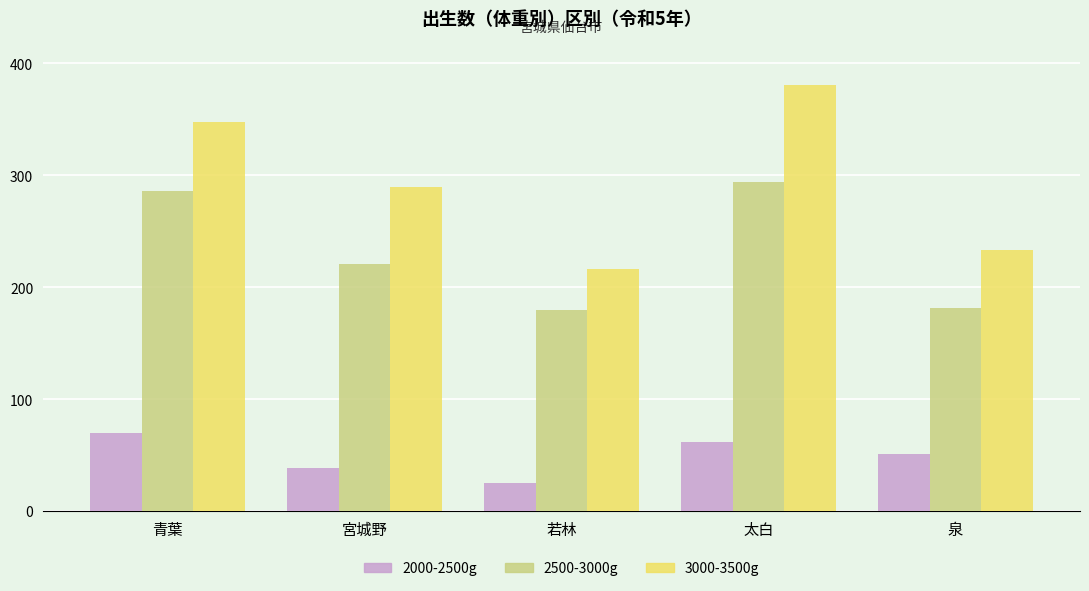

Which series has the largest total across all categories?

3000-3500g